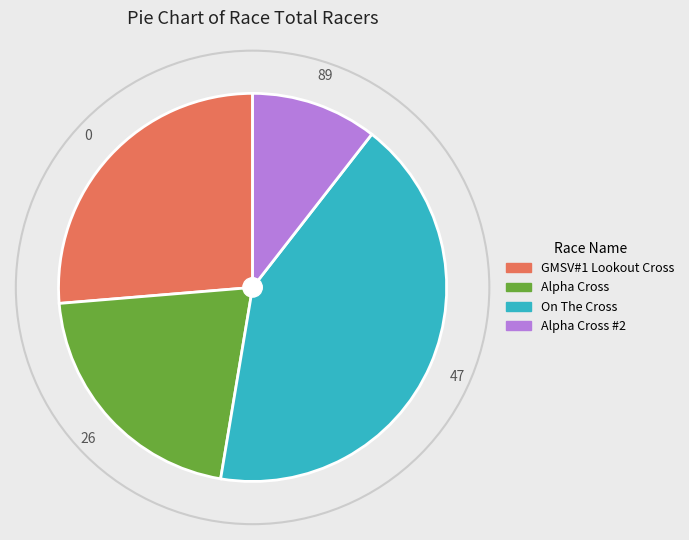

Is there a majority slice in this chart?

No